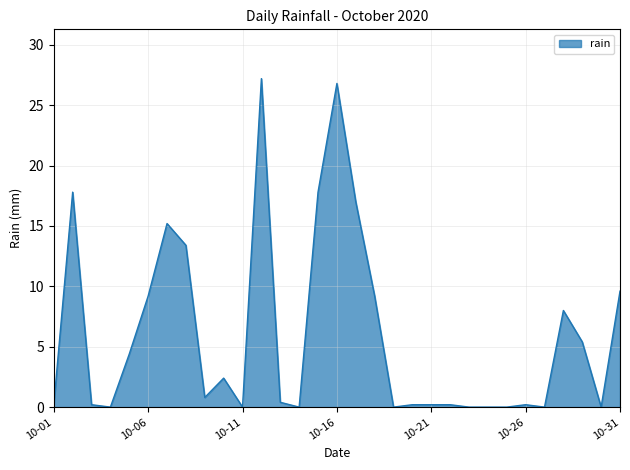

Reading right to left, list all the values displayed in this chart.

9.6	0.0	5.4	8.0	0.0	0.2	0.0	0.0	0.0	0.2	0.2	0.2	0.0	9.2	17.0	26.8	17.8	0.0	0.4	27.2	0.0	2.4	0.8	13.4	15.2	9.2	4.4	0.0	0.2	17.8	0.2